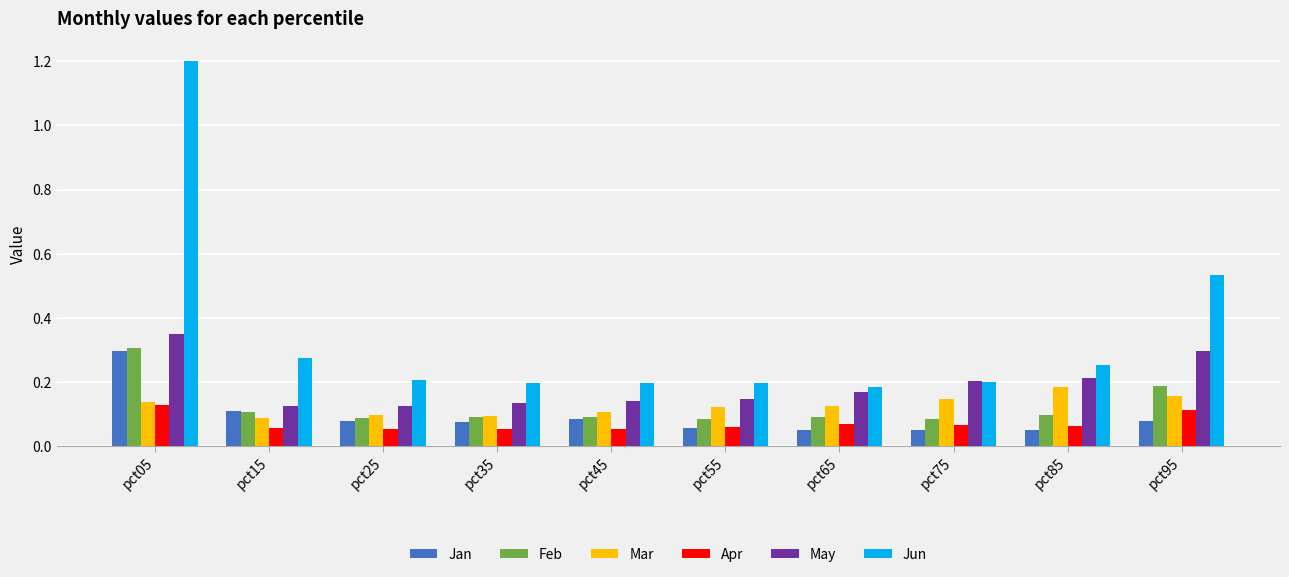

What is the difference between the maximum and second lowest values in the Jun series?

1.0